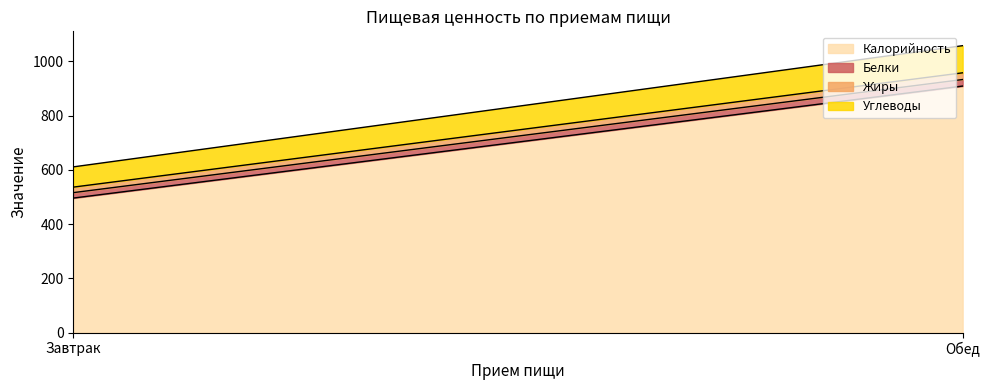

Which category has the lowest value in the Жиры series?

Завтрак